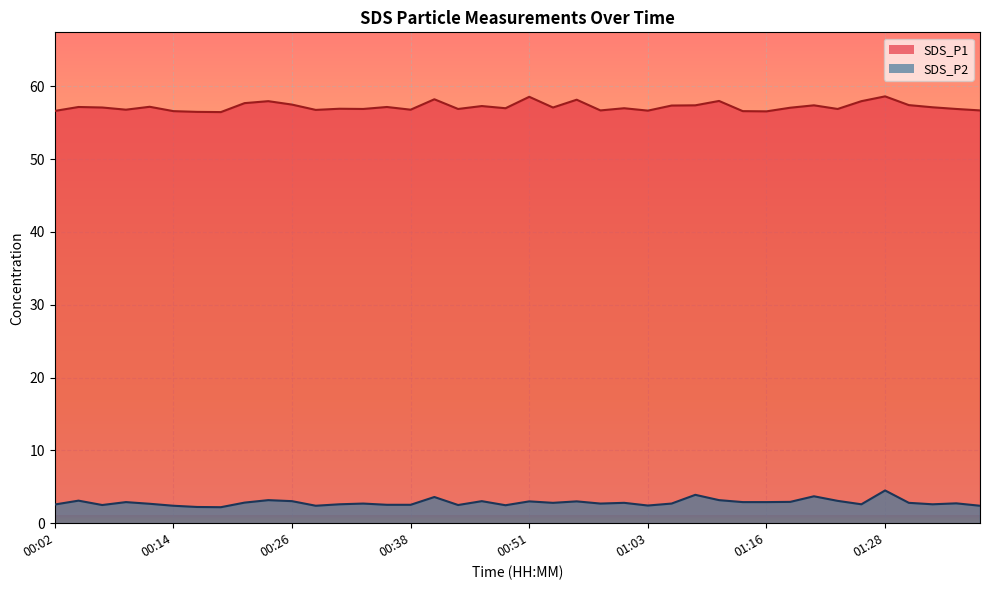

At which category does the chart reach its minimum across all series?

00:19